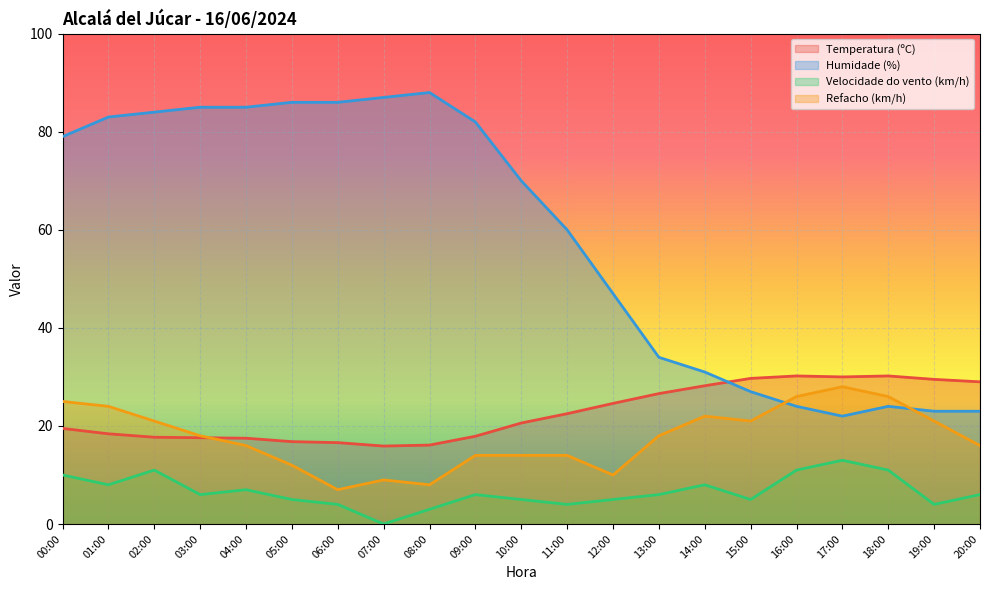

Reading left to right, list all the values displayed in this chart.

Temperatura (ºC): 00:00=19.5	01:00=18.4	02:00=17.7	03:00=17.6	04:00=17.5	05:00=16.8	06:00=16.6	07:00=15.9	08:00=16.1	09:00=17.9	10:00=20.6	11:00=22.5	12:00=24.6	13:00=26.6	14:00=28.2	15:00=29.7	16:00=30.2	17:00=30.0	18:00=30.2	19:00=29.5	20:00=29.0
Humidade (%): 00:00=79.0	01:00=83.0	02:00=84.0	03:00=85.0	04:00=85.0	05:00=86.0	06:00=86.0	07:00=87.0	08:00=88.0	09:00=82.0	10:00=70.0	11:00=60.0	12:00=47.0	13:00=34.0	14:00=31.0	15:00=27.0	16:00=24.0	17:00=22.0	18:00=24.0	19:00=23.0	20:00=23.0
Velocidade do vento (km/h): 00:00=10.0	01:00=8.0	02:00=11.0	03:00=6.0	04:00=7.0	05:00=5.0	06:00=4.0	07:00=0.0	08:00=3.0	09:00=6.0	10:00=5.0	11:00=4.0	12:00=5.0	13:00=6.0	14:00=8.0	15:00=5.0	16:00=11.0	17:00=13.0	18:00=11.0	19:00=4.0	20:00=6.0
Refacho (km/h): 00:00=25.0	01:00=24.0	02:00=21.0	03:00=18.0	04:00=16.0	05:00=12.0	06:00=7.0	07:00=9.0	08:00=8.0	09:00=14.0	10:00=14.0	11:00=14.0	12:00=10.0	13:00=18.0	14:00=22.0	15:00=21.0	16:00=26.0	17:00=28.0	18:00=26.0	19:00=21.0	20:00=16.0